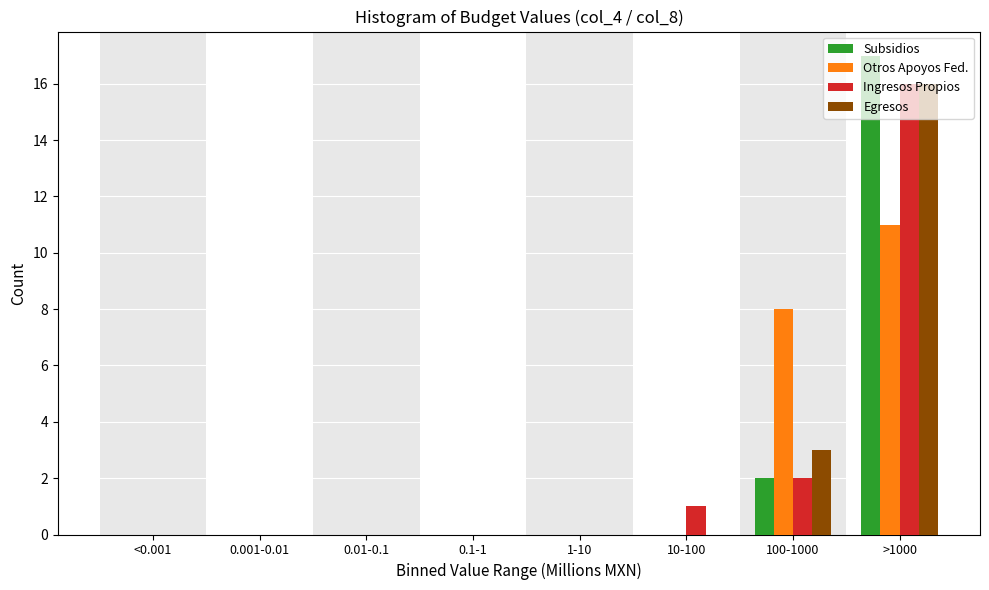

Is the value of Egresos at 0.01-0.1 greater than the value of Otros Apoyos Fed. at 100-1000?

No